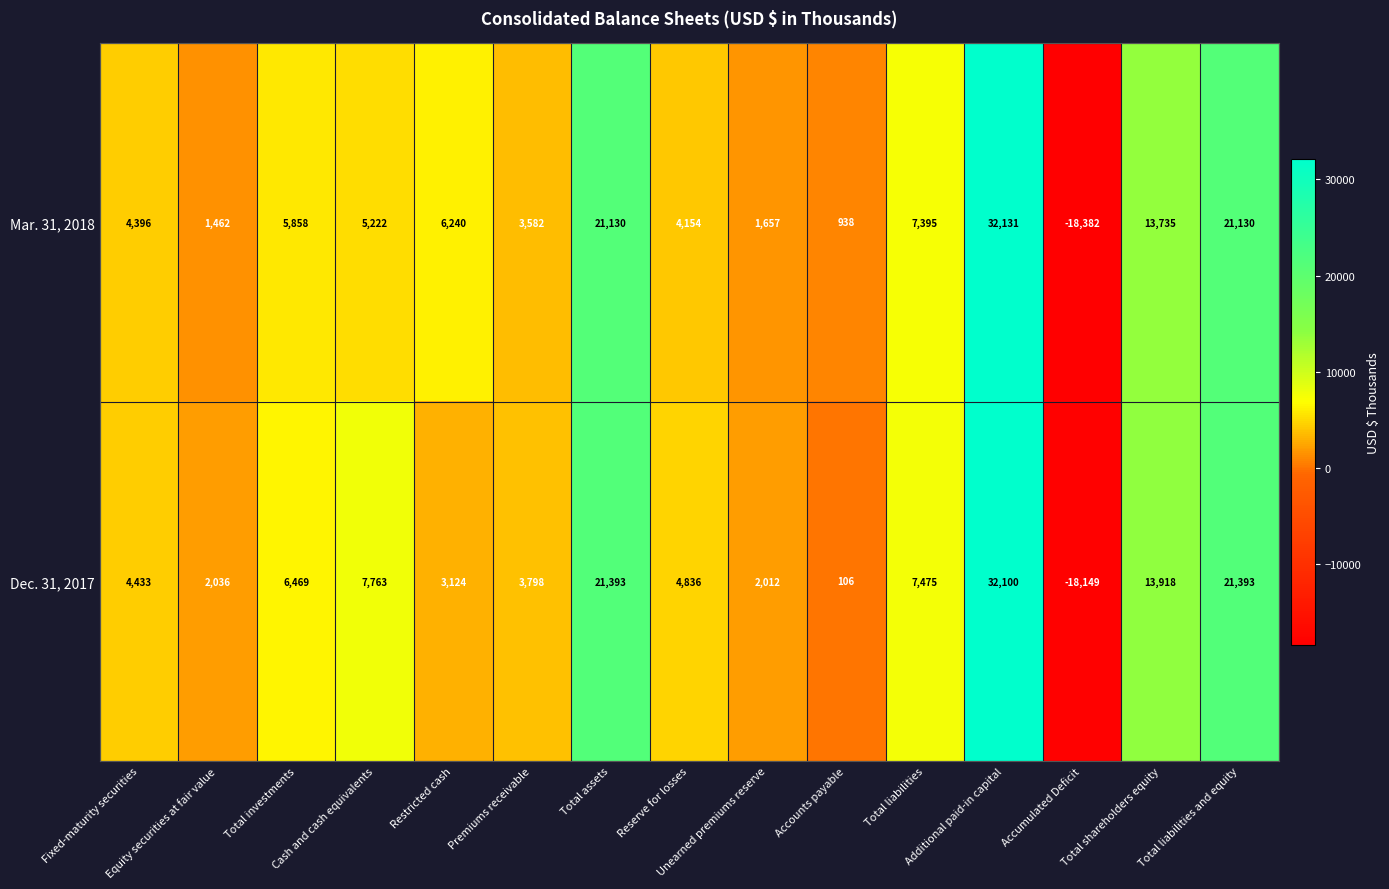

What is the minimum value for Mar. 31, 2018?

-18382